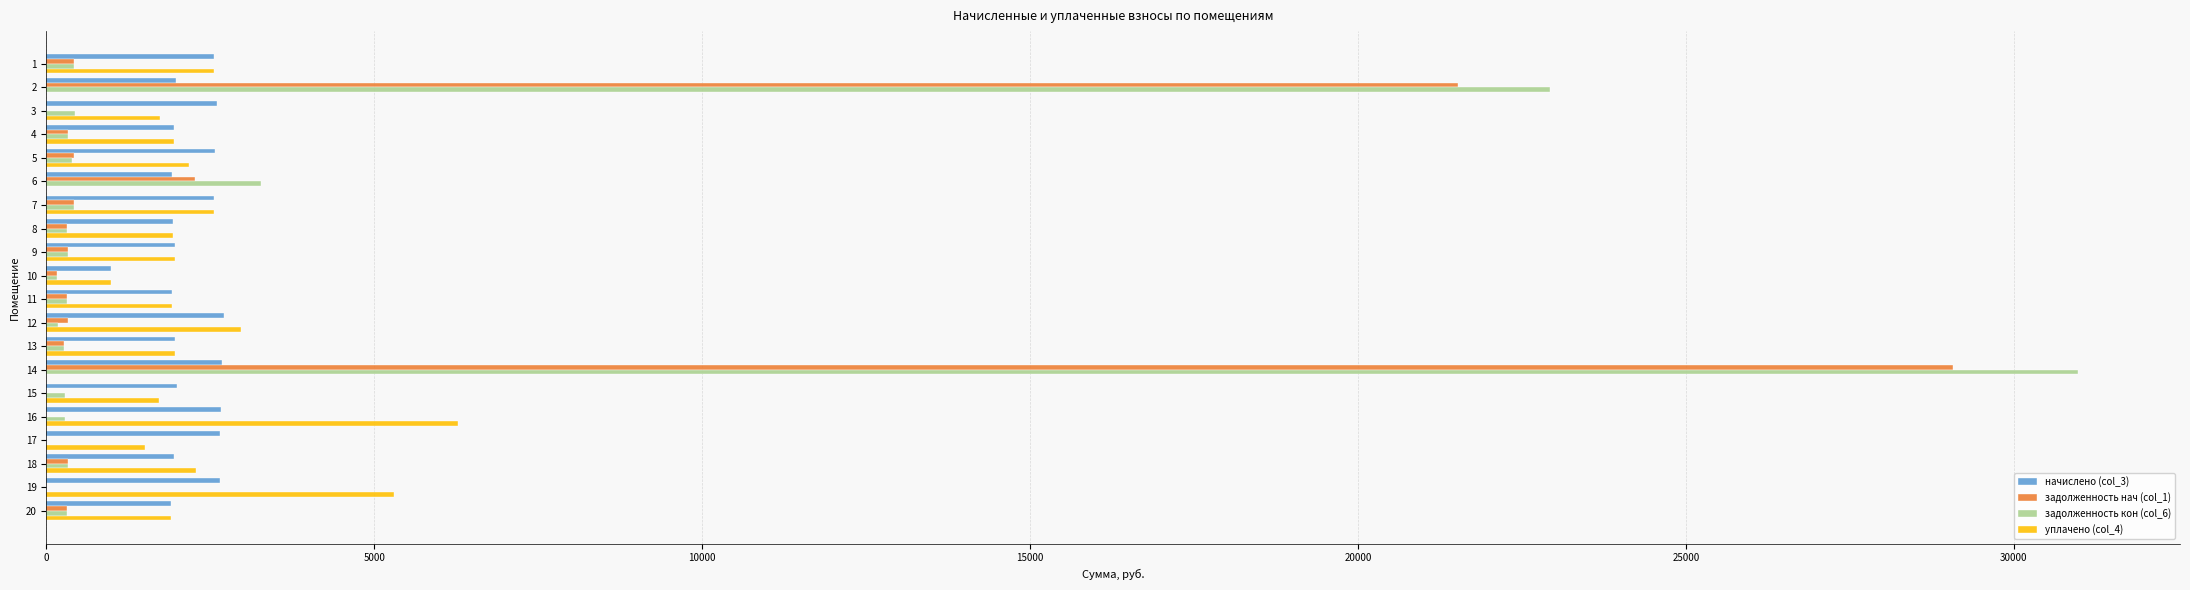

At which category is the sum across all series the highest?

14